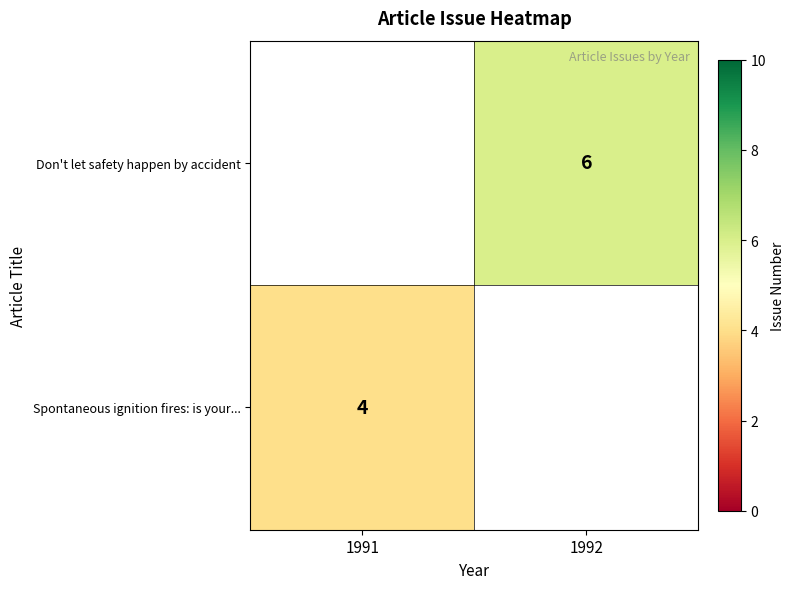

Is the value of Spontaneous ignition fires: is your... at 1991 greater than the value of Don't let safety happen by accident at 1992?

No